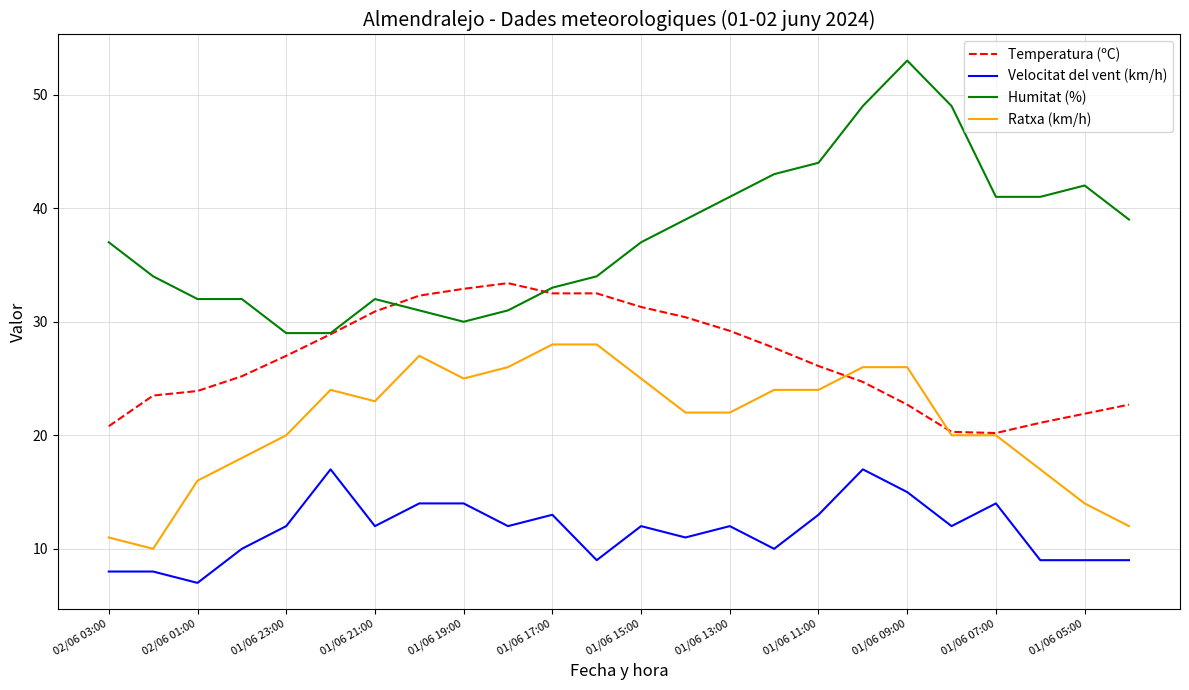

Is this an area chart (filled region under the line)?

No